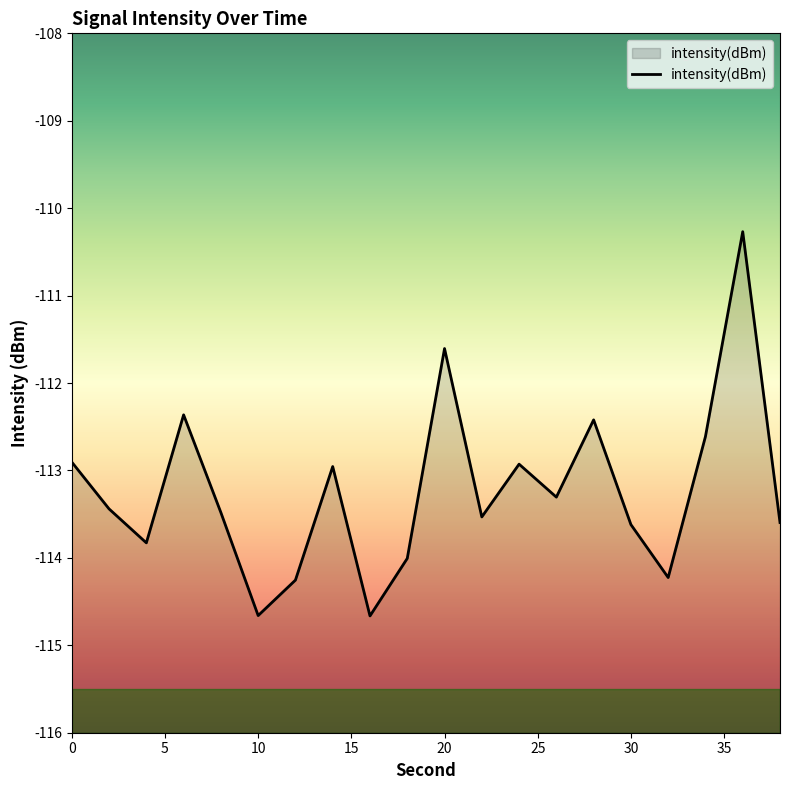

What is the minimum value shown in the chart?

-114.7